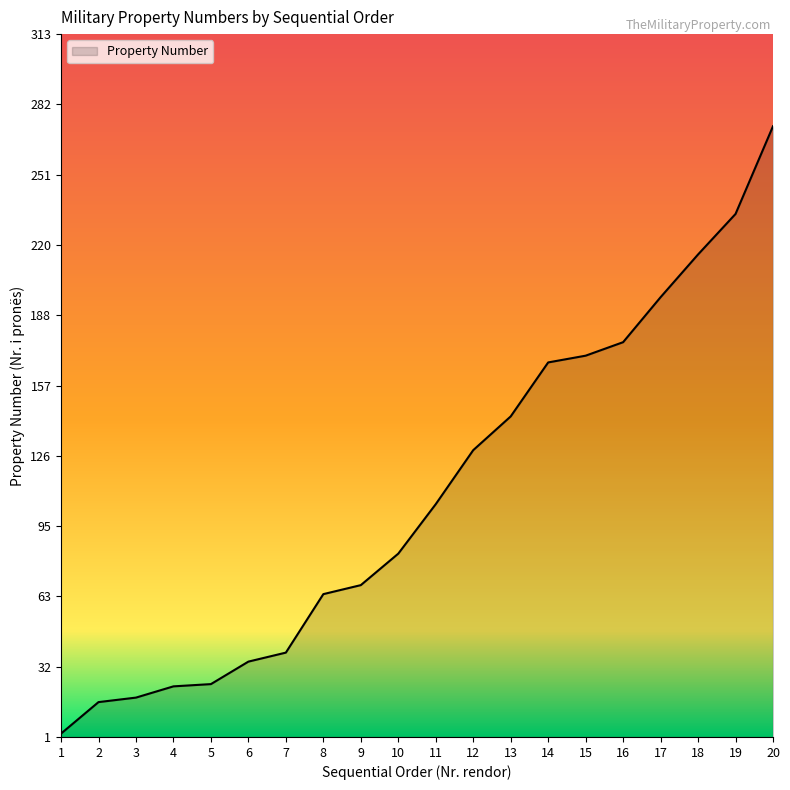

Between 9 and 20, which is larger?

20